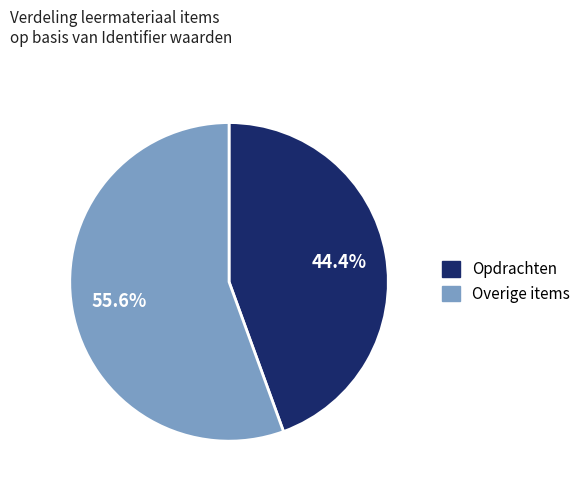

Is there a majority slice in this chart?

Yes